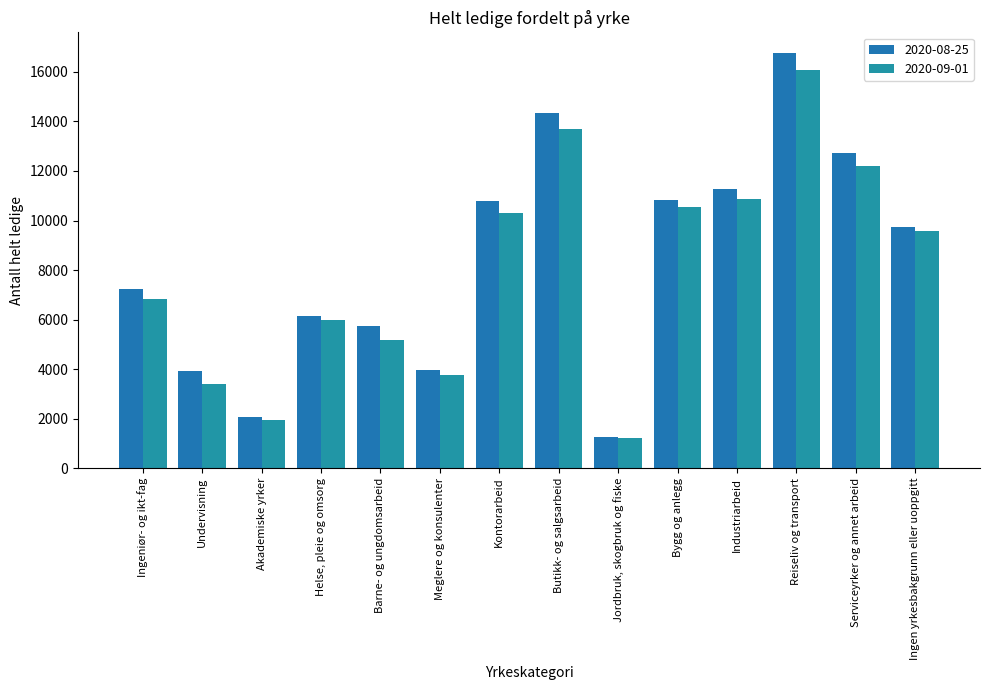

Which label corresponds to the largest value in the chart?

Reiseliv og transport